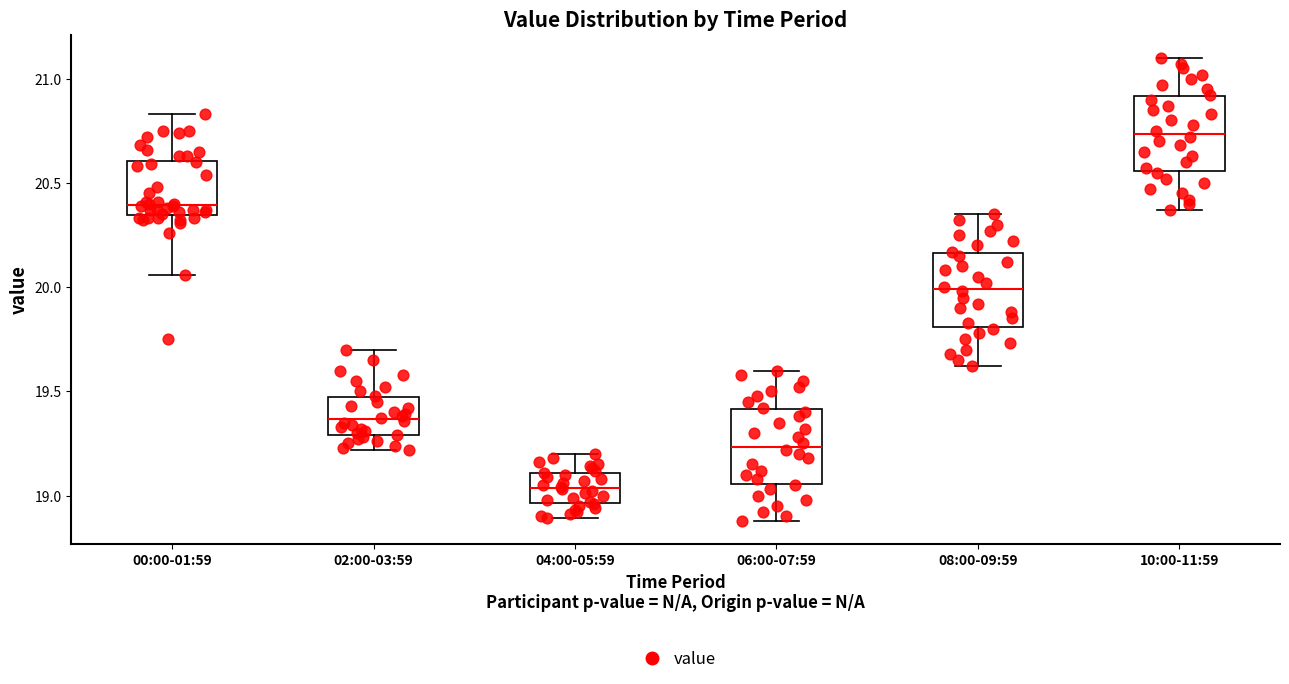

Which box has the lowest median line?

04:00-05:59